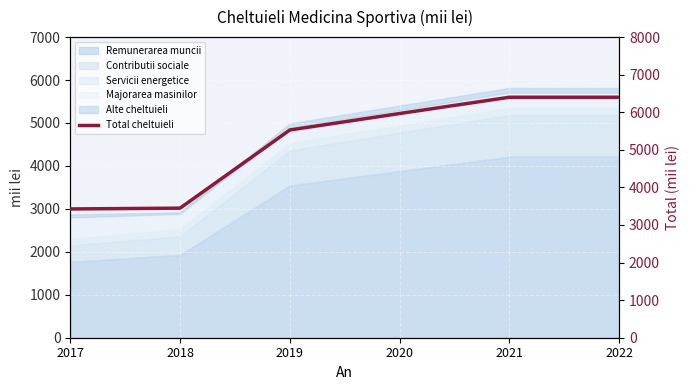

Which has a higher value, 2017 or 2020?

2020